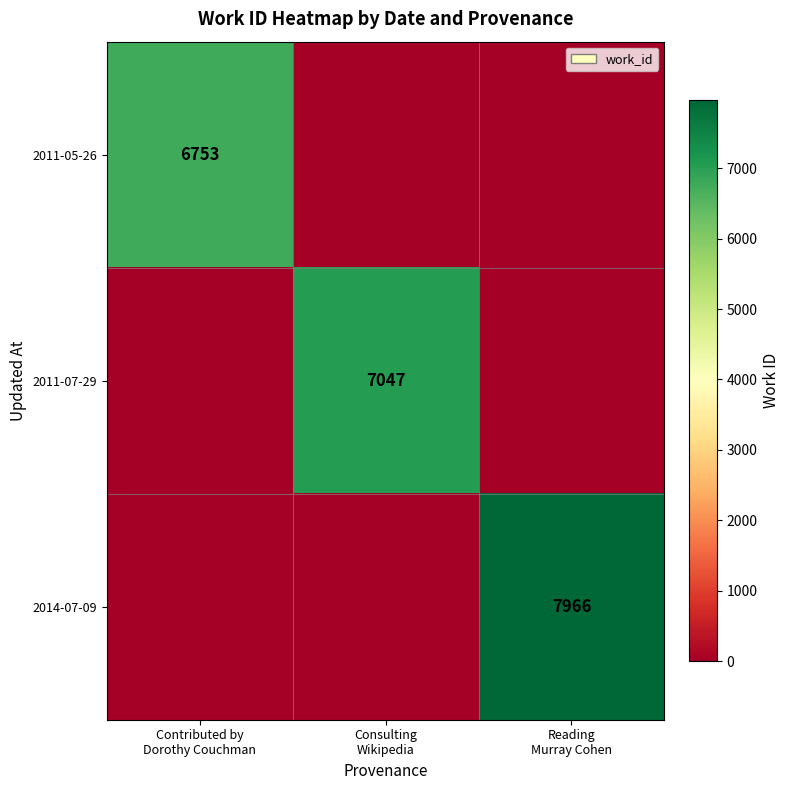

Count the 2011-07-29 values in the range 0 to 7047.

3